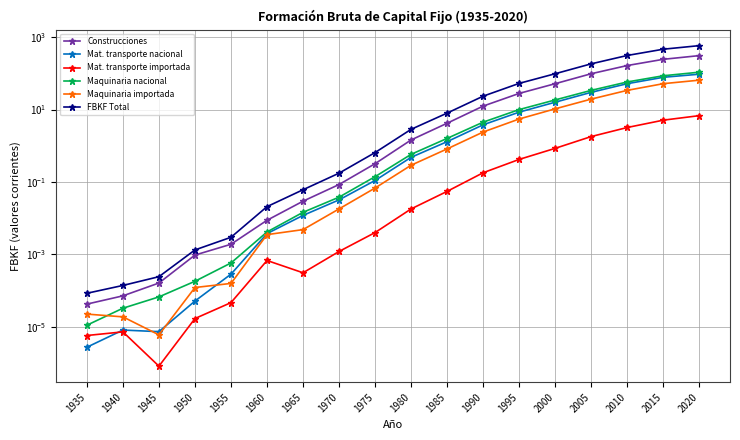

Which label corresponds to the largest value in the chart?

2020